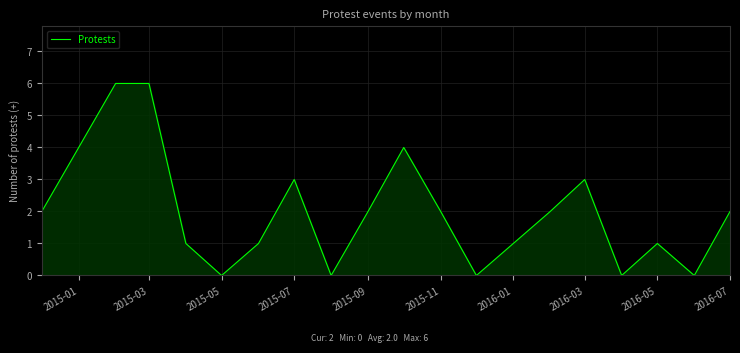

What is the maximum value shown in the chart?

6